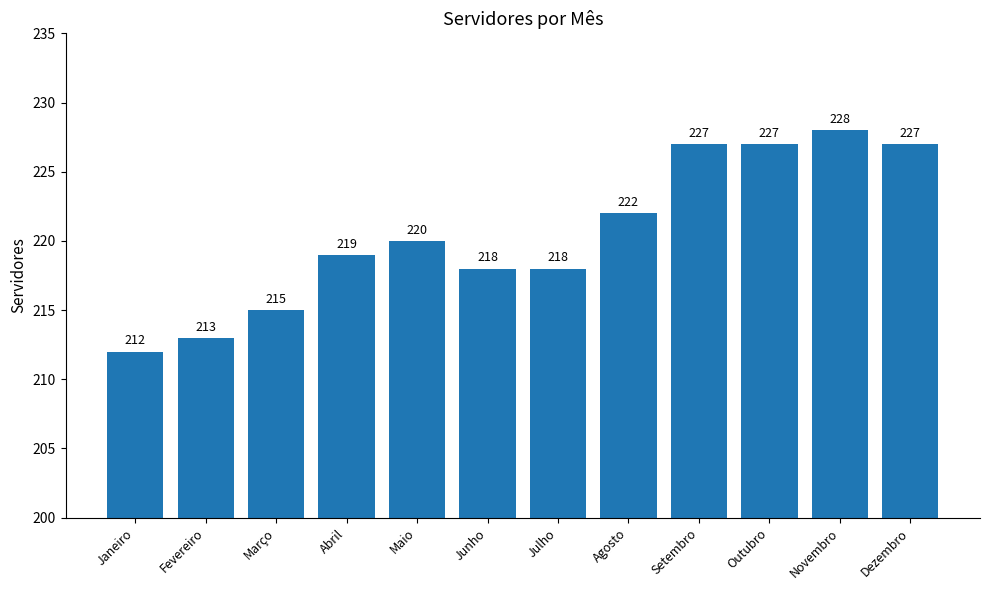

What is the greatest value displayed?

228